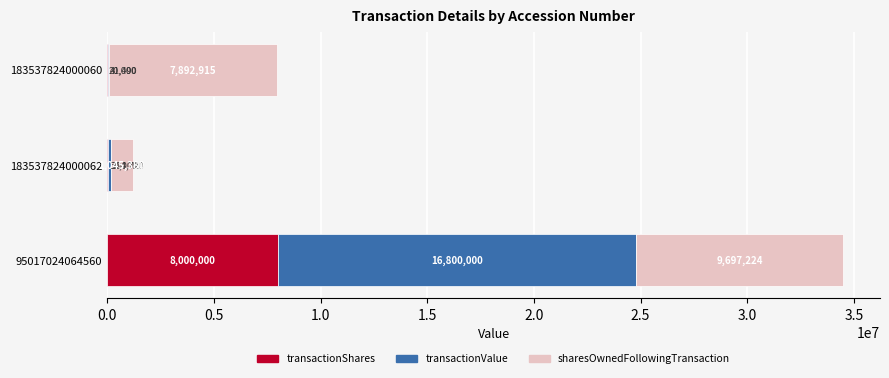

The value of transactionShares at 183537824000060 is 20000. True or false?

True